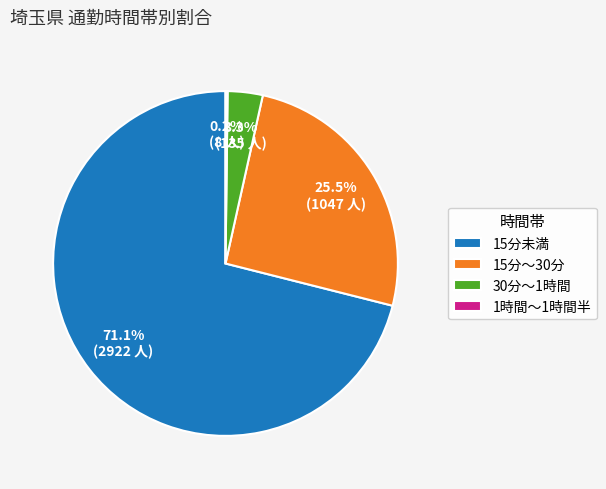

Which has a higher value, 15分～30分 or 15分未満?

15分未満